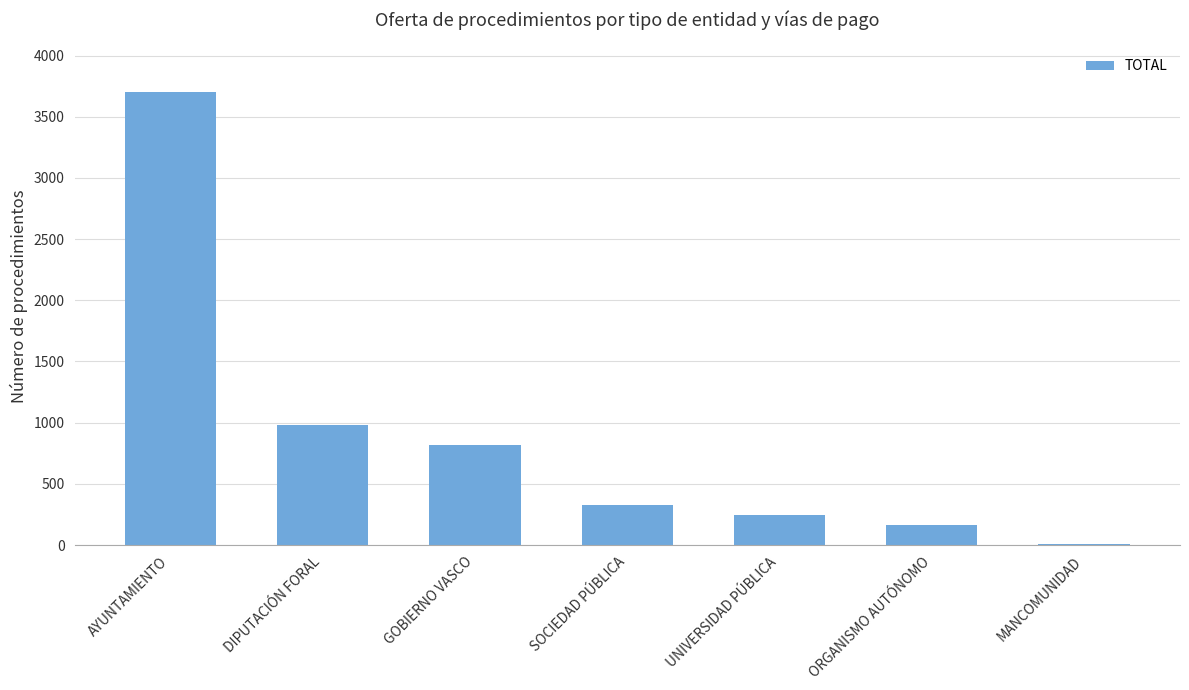

How many series are shown in this chart?

1